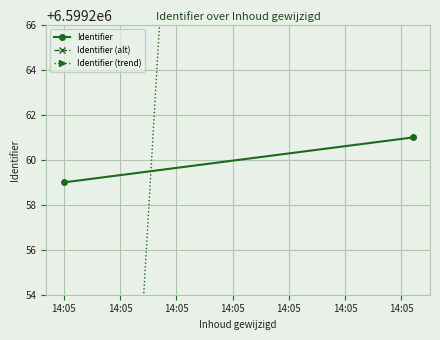

What value does the Identifier (trend) series have at 14:05?

6599193.0